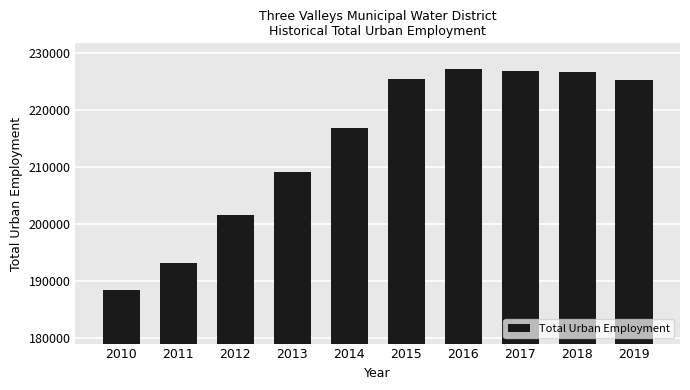

What is the ratio of the value at 2011 to the value at 2016?

0.9